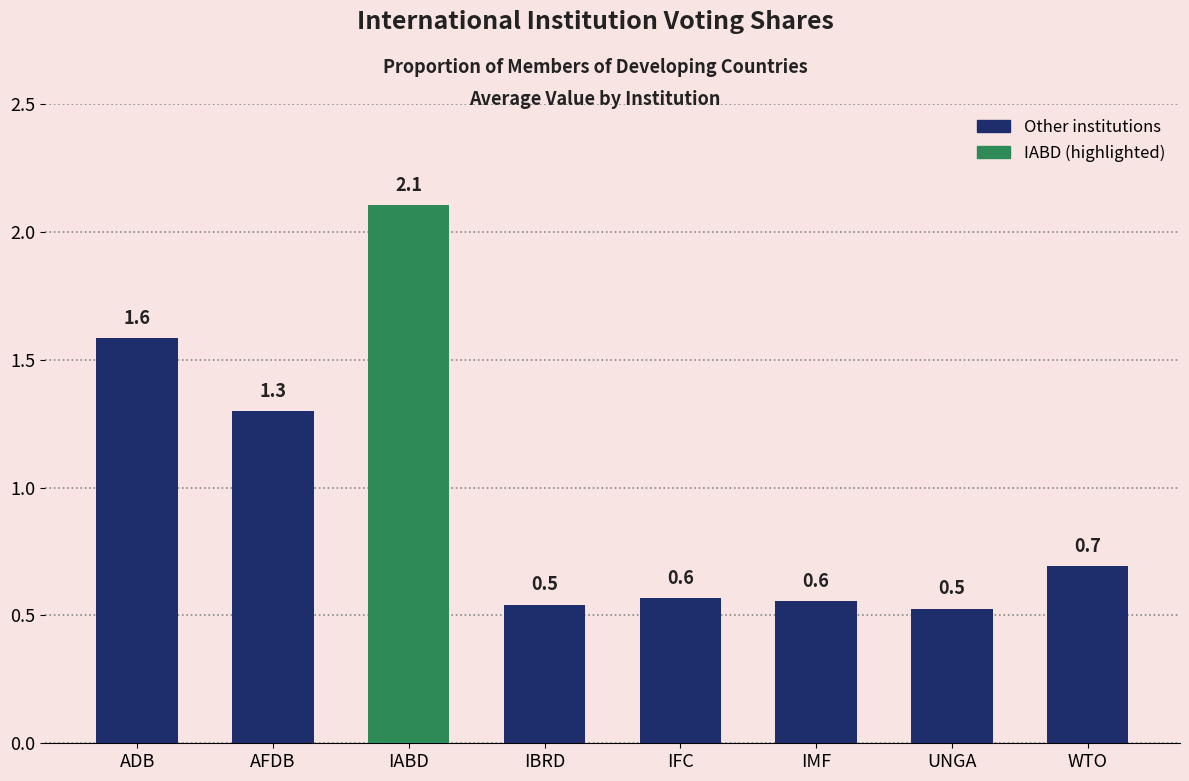

What is the average value?

1.0